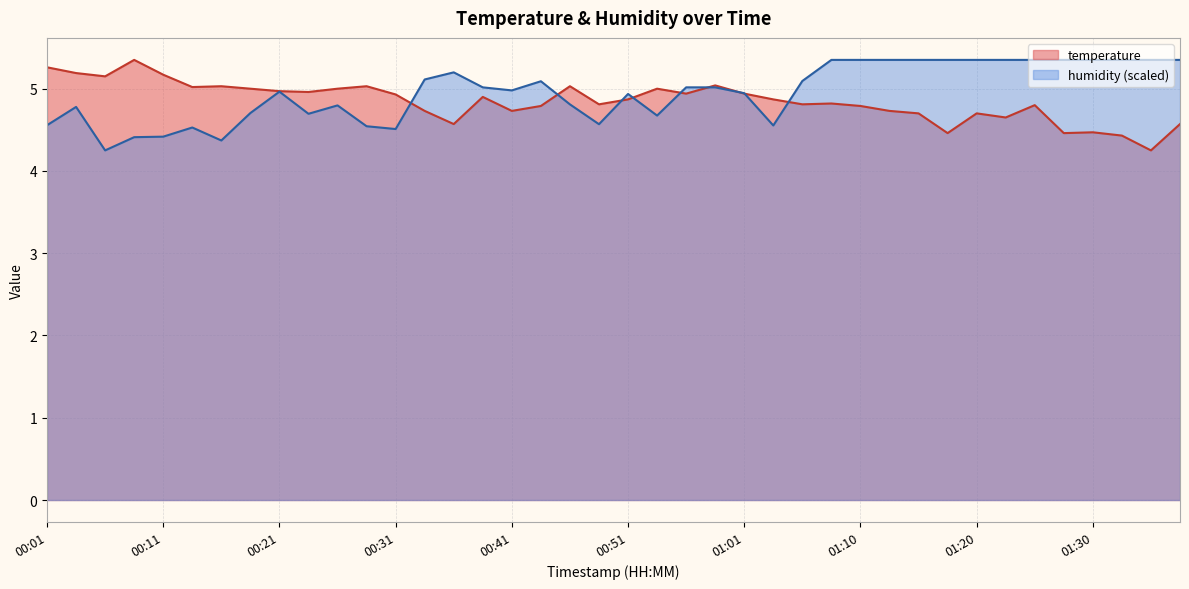

At which label is humidity closest to 4?

00:06